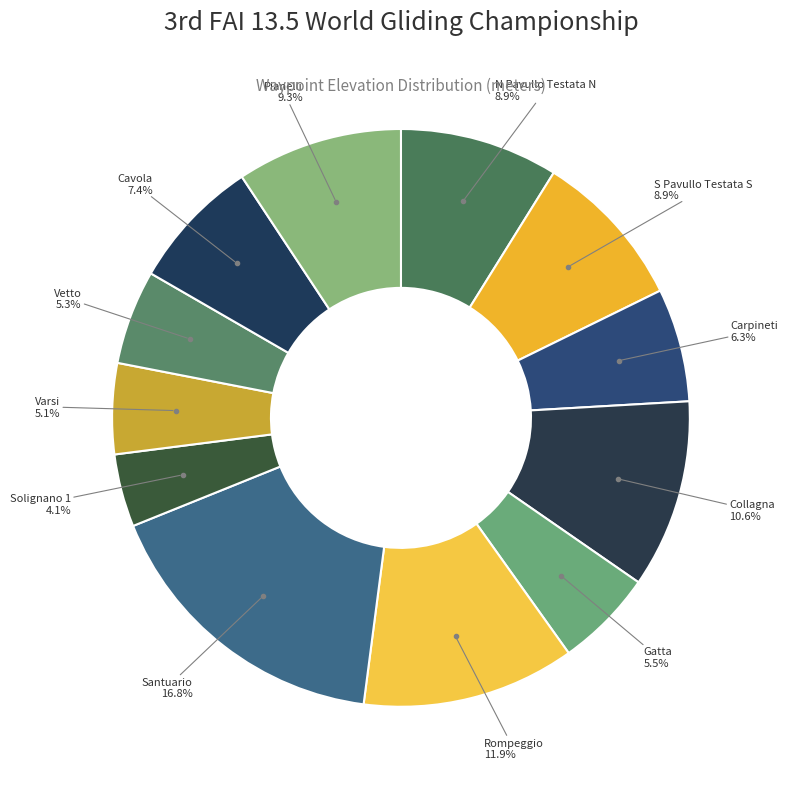

Count the number of slices in the pie.

12